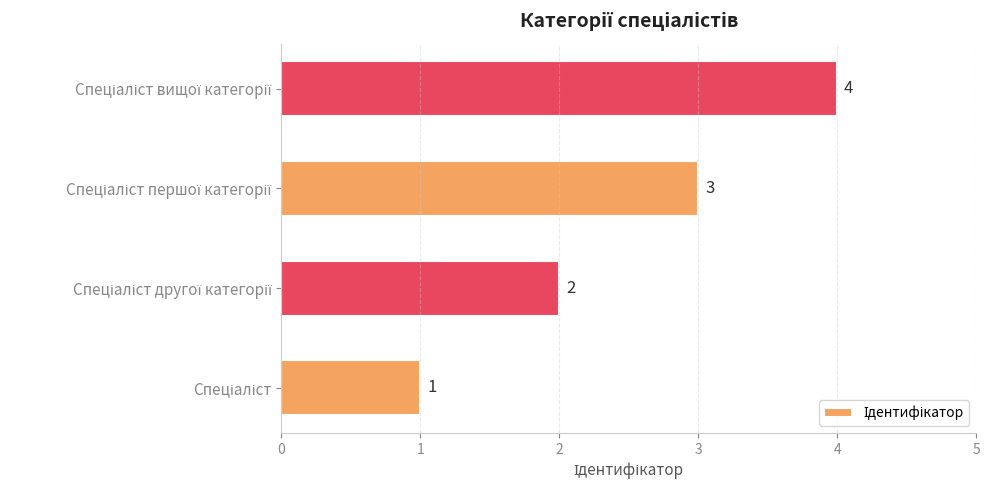

What is the sum of all values?

10